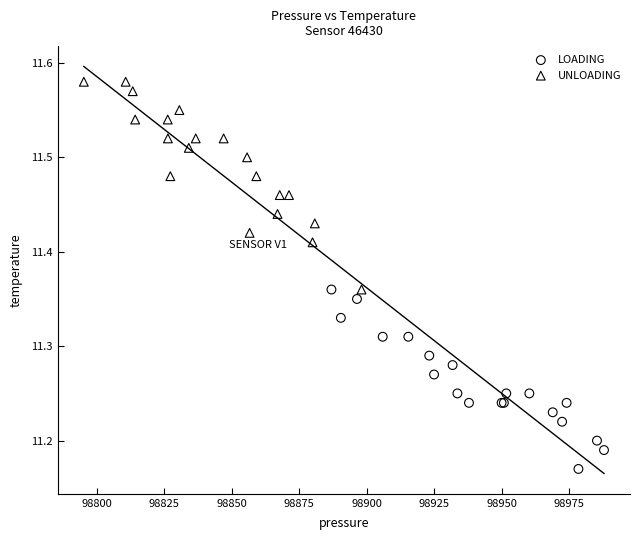

Which series has the largest Y range (max minus min)?

UNLOADING